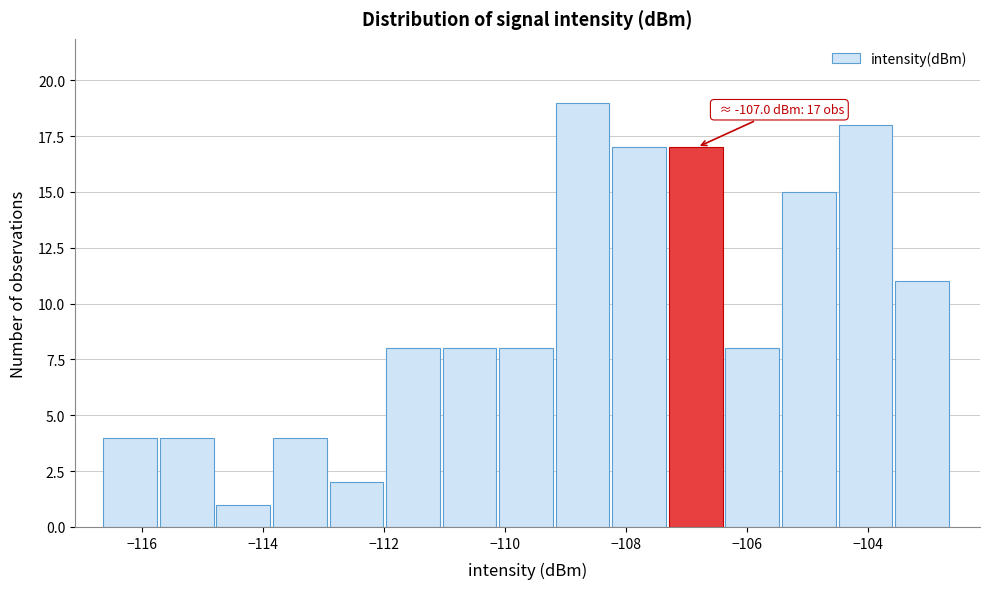

Which range on the x-axis has the tallest bar?

-109.2 to -108.2